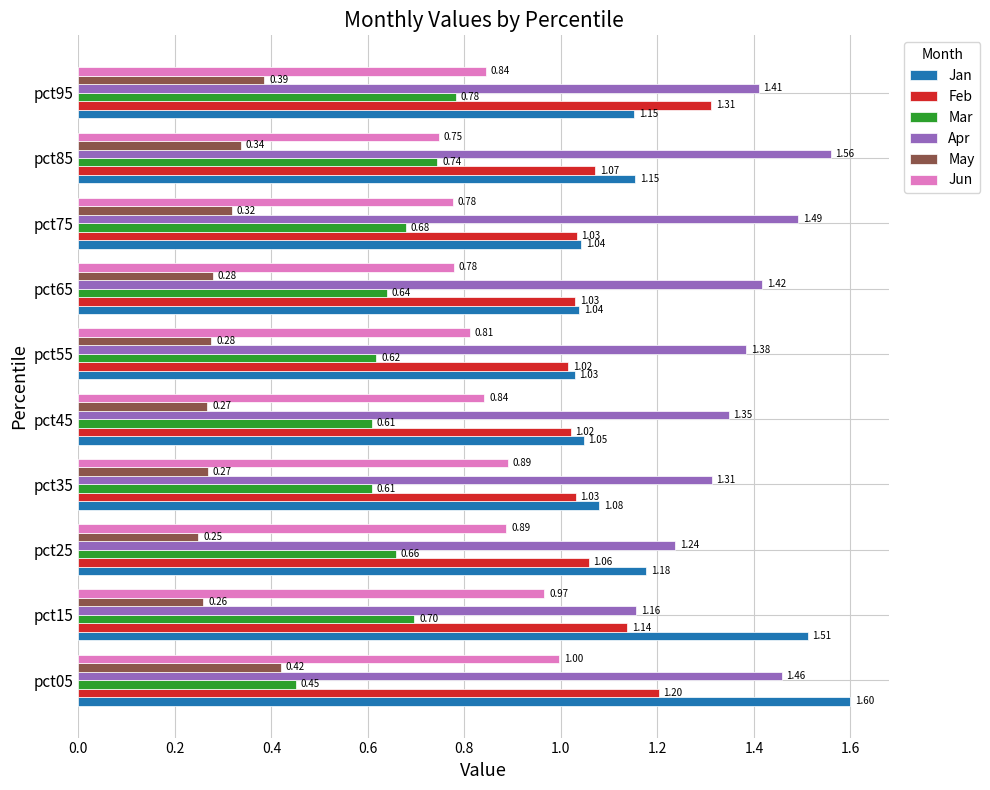

How many May values are between 0 and 1?

10